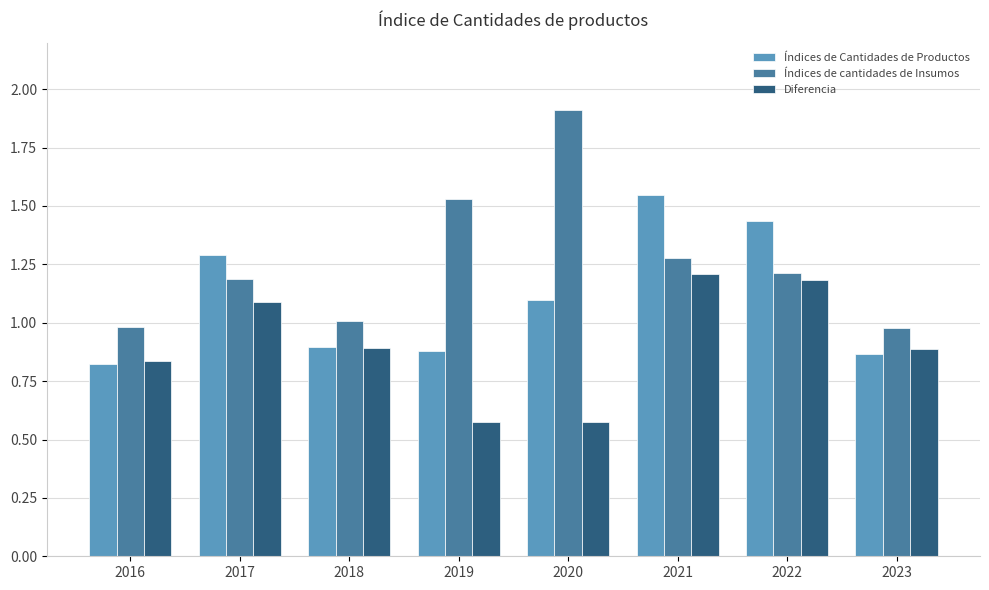

True or false: Índices de Cantidades de Productos has a value of 0.3 at 2018.

False